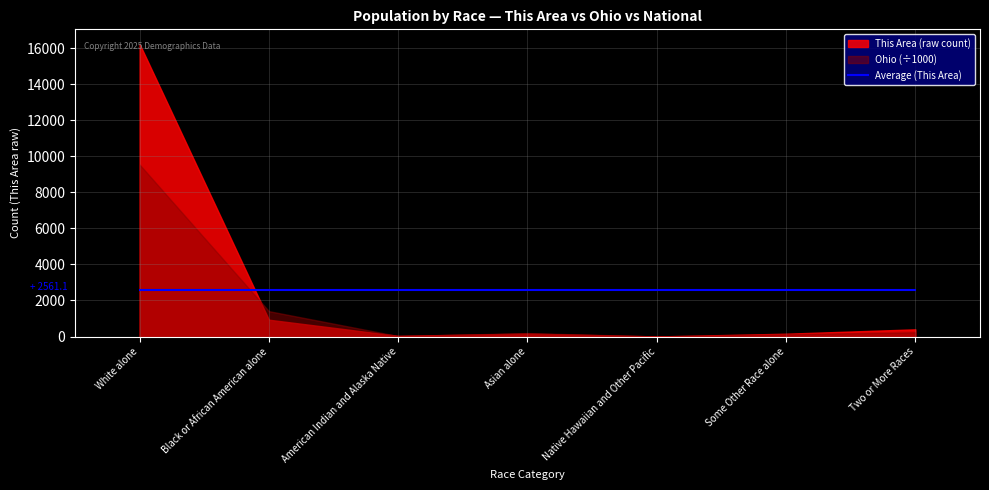

Does the chart have visible grid lines?

Yes